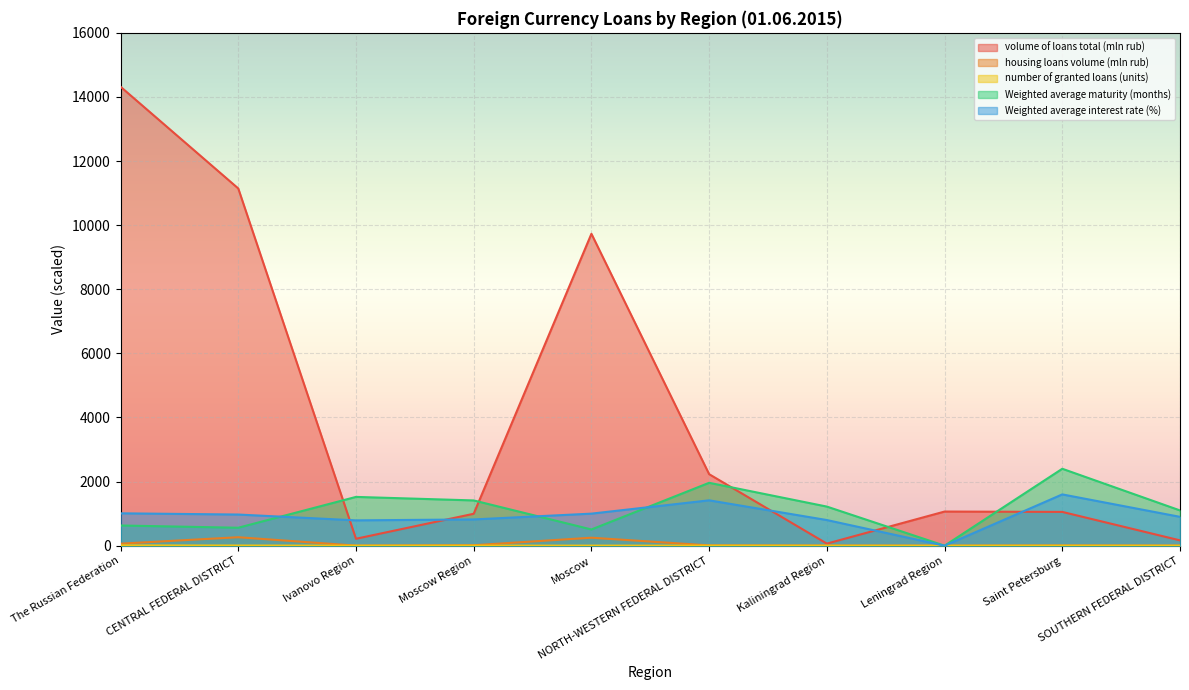

What is the average value of the housing loans volume (mln rub) series?

61.2